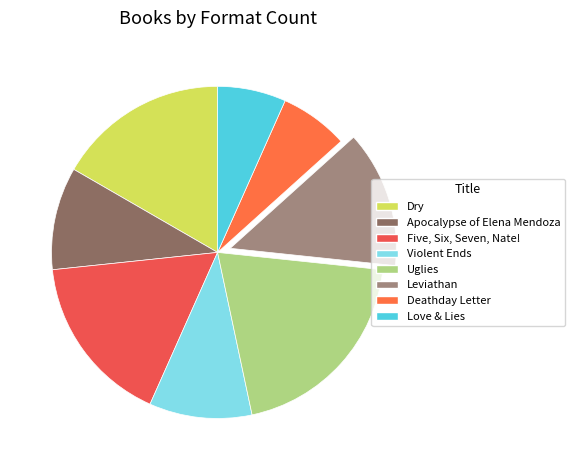

The Uglies slice represents 20% of the pie. True or false?

True